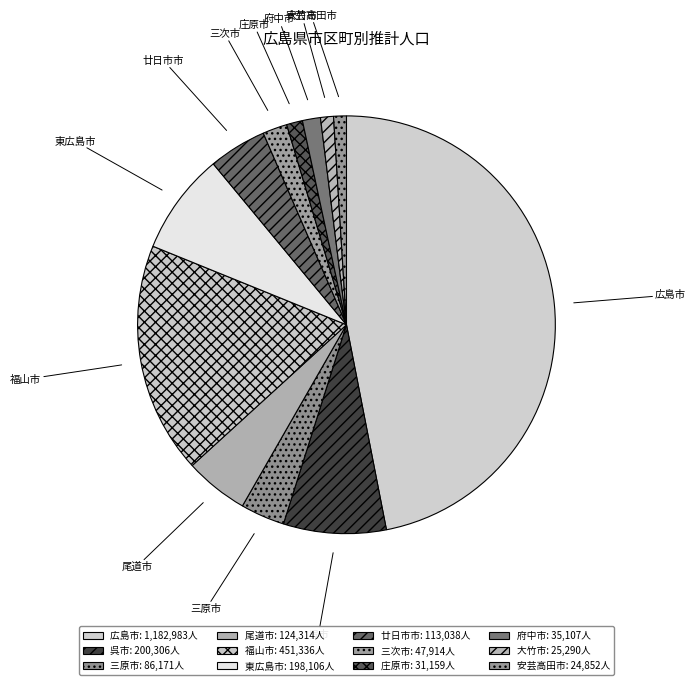

Is the sum of 三次市 and 呉市 greater than half?

No